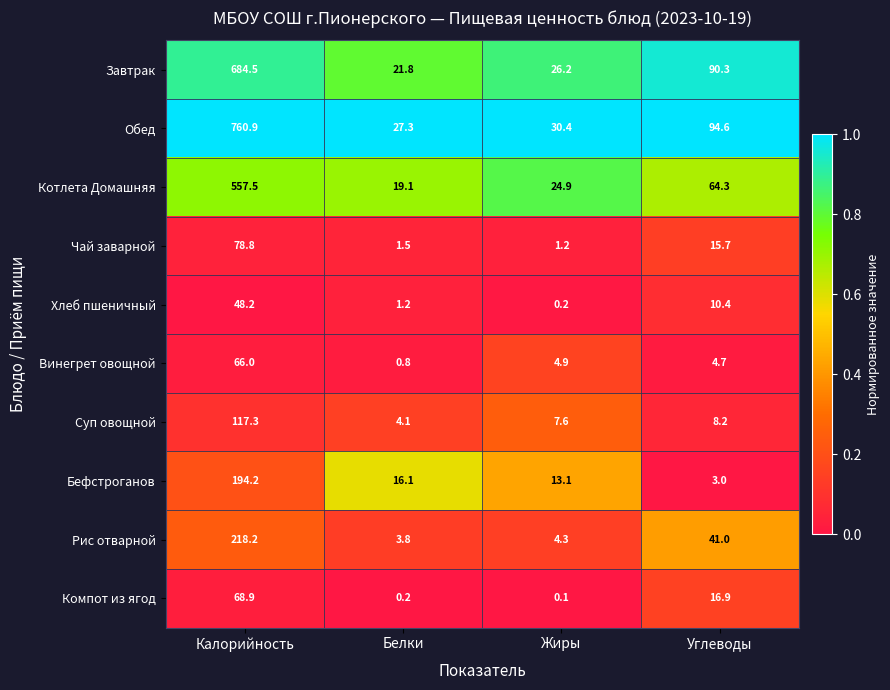

What is the sum of all Суп овощной values?

137.2